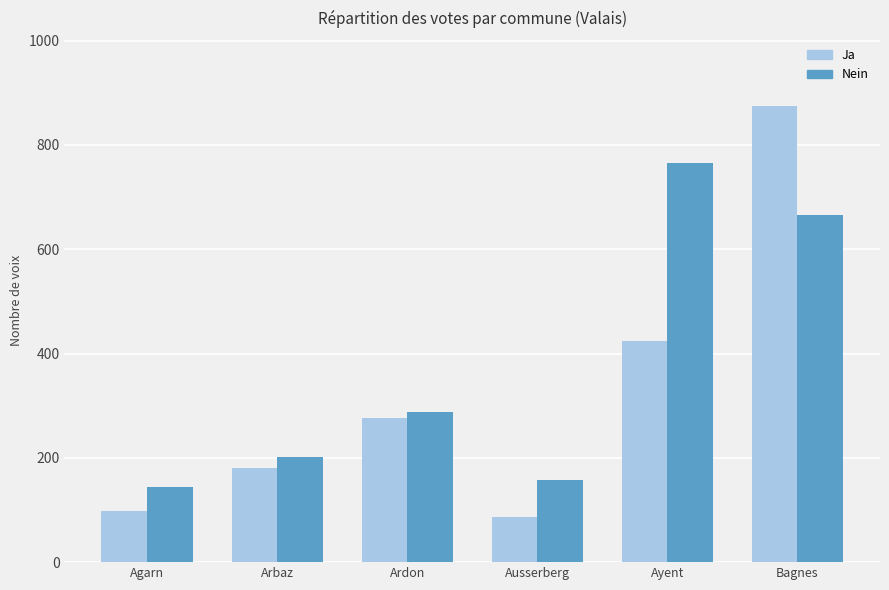

What is the value of the Ja bar at the 1st from the left?

99